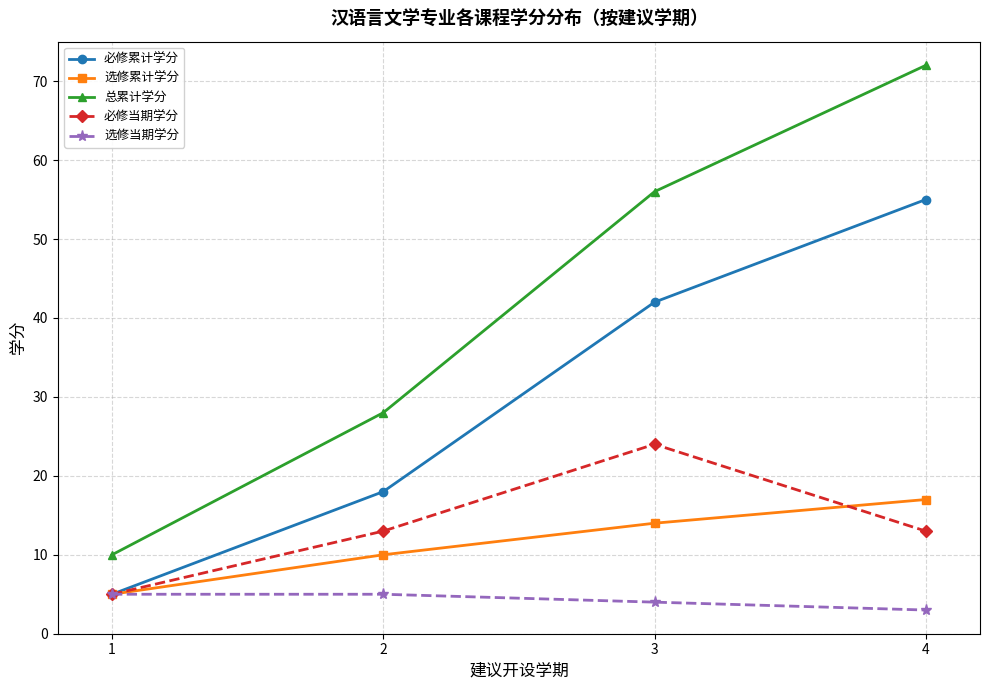

Which series has the largest range (max minus min)?

总累计学分